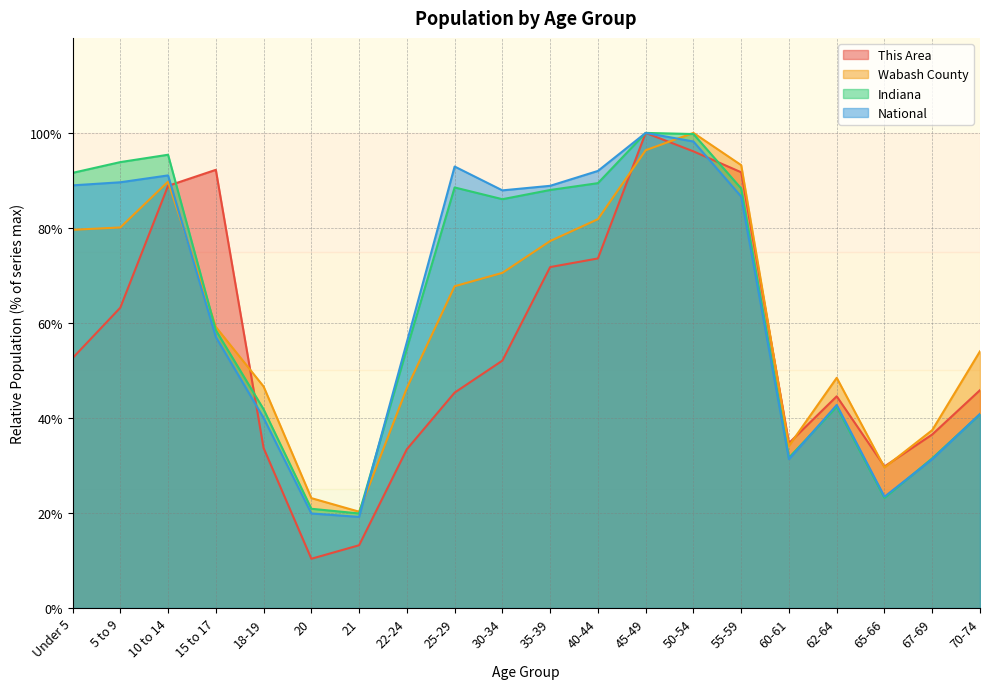

How many data points in Indiana are above 86?

10